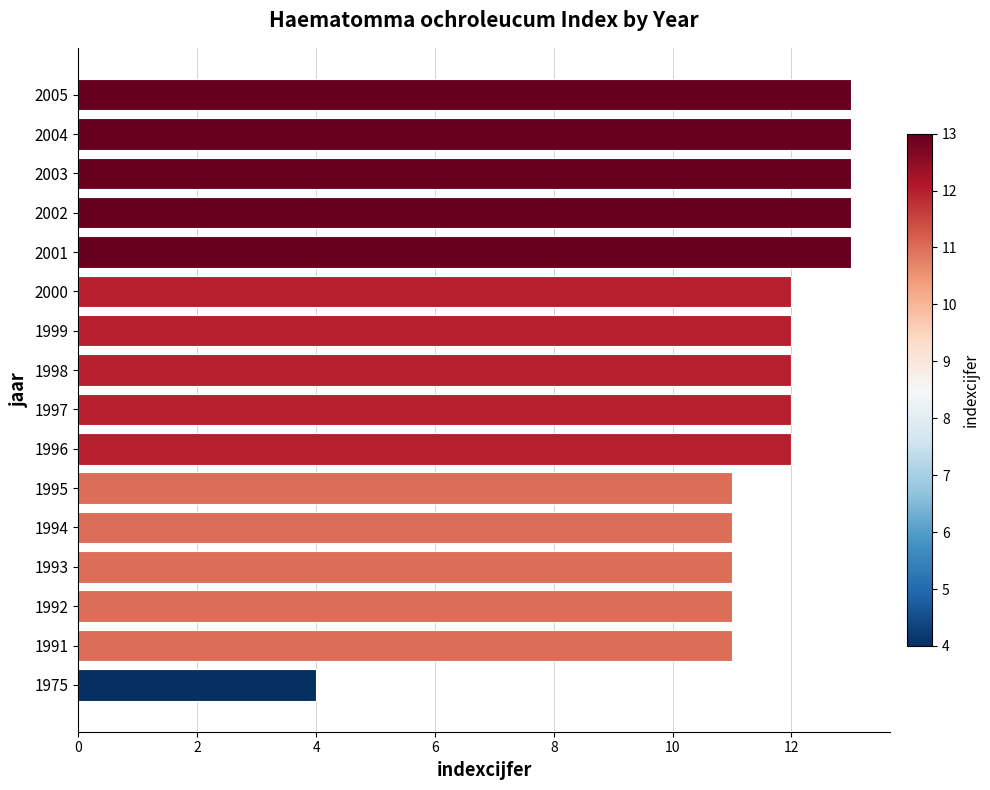

Is it true that the value at 2002 is 6?

False